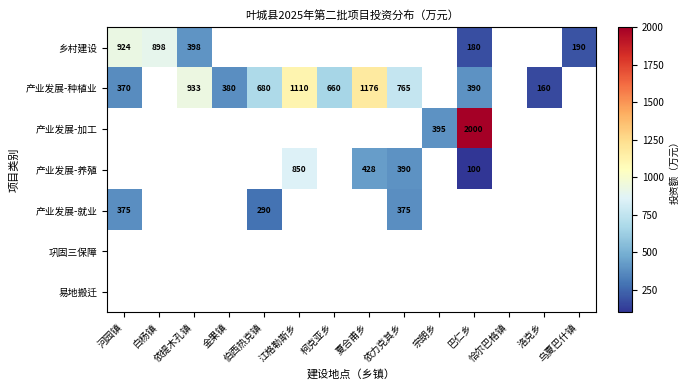

True or false: 乡村建设 has a value of 398 at 依提木孔镇.

True